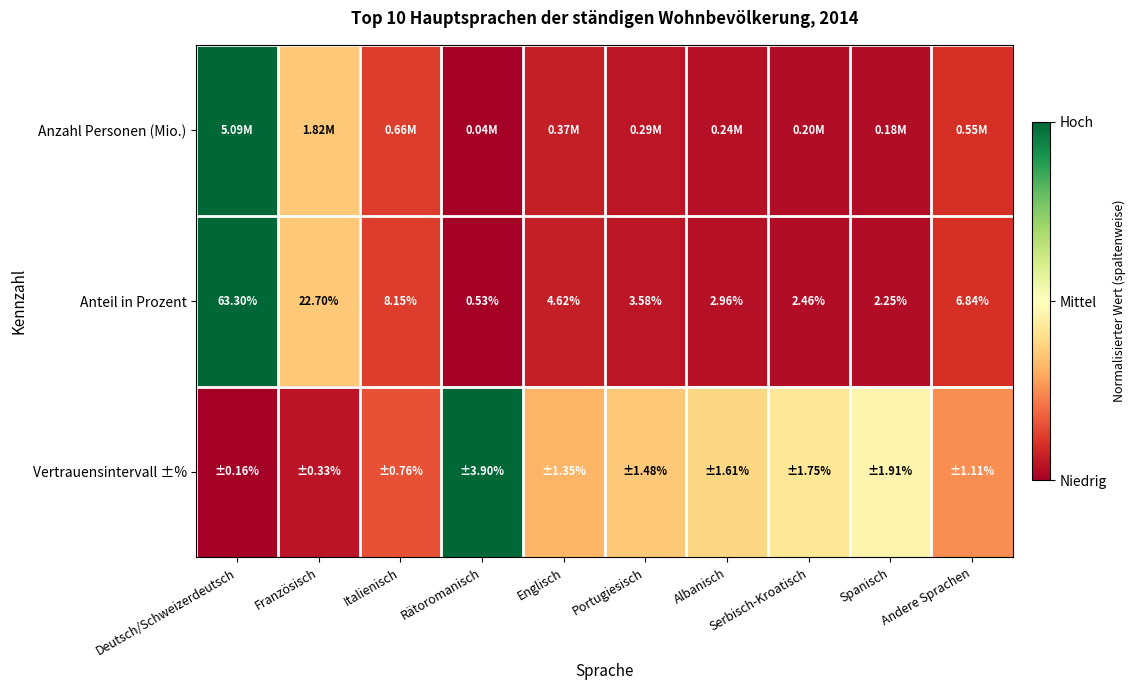

How many values in the Anteil in Prozent series exceed 4?

5